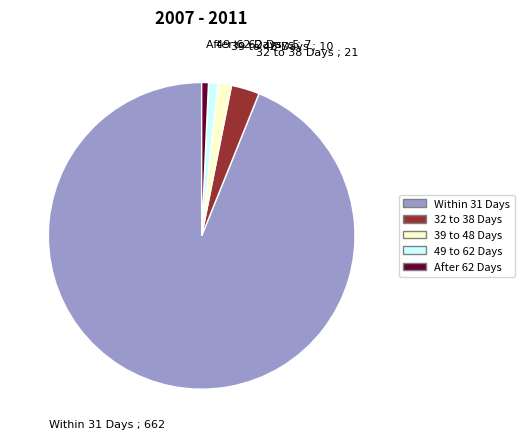

Is there a majority slice in this chart?

Yes